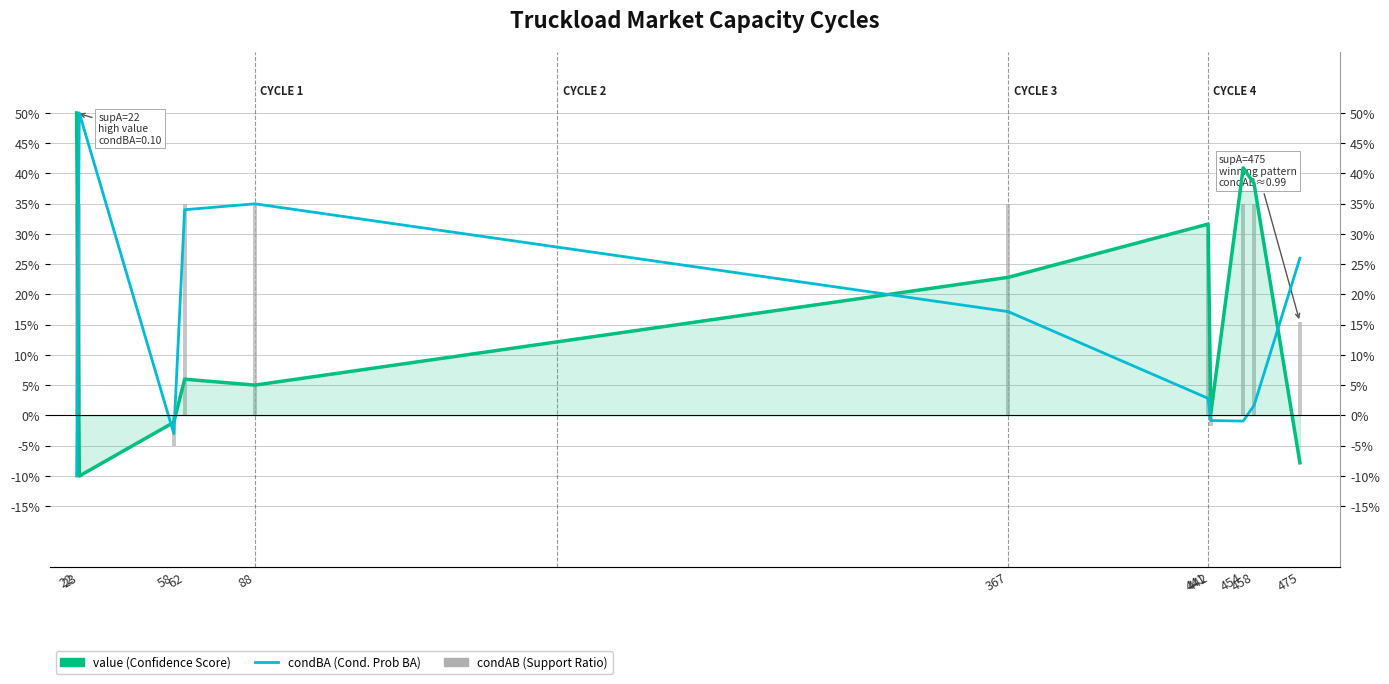

How many positive values does the condBA (Cond. Prob BA) series have?

7